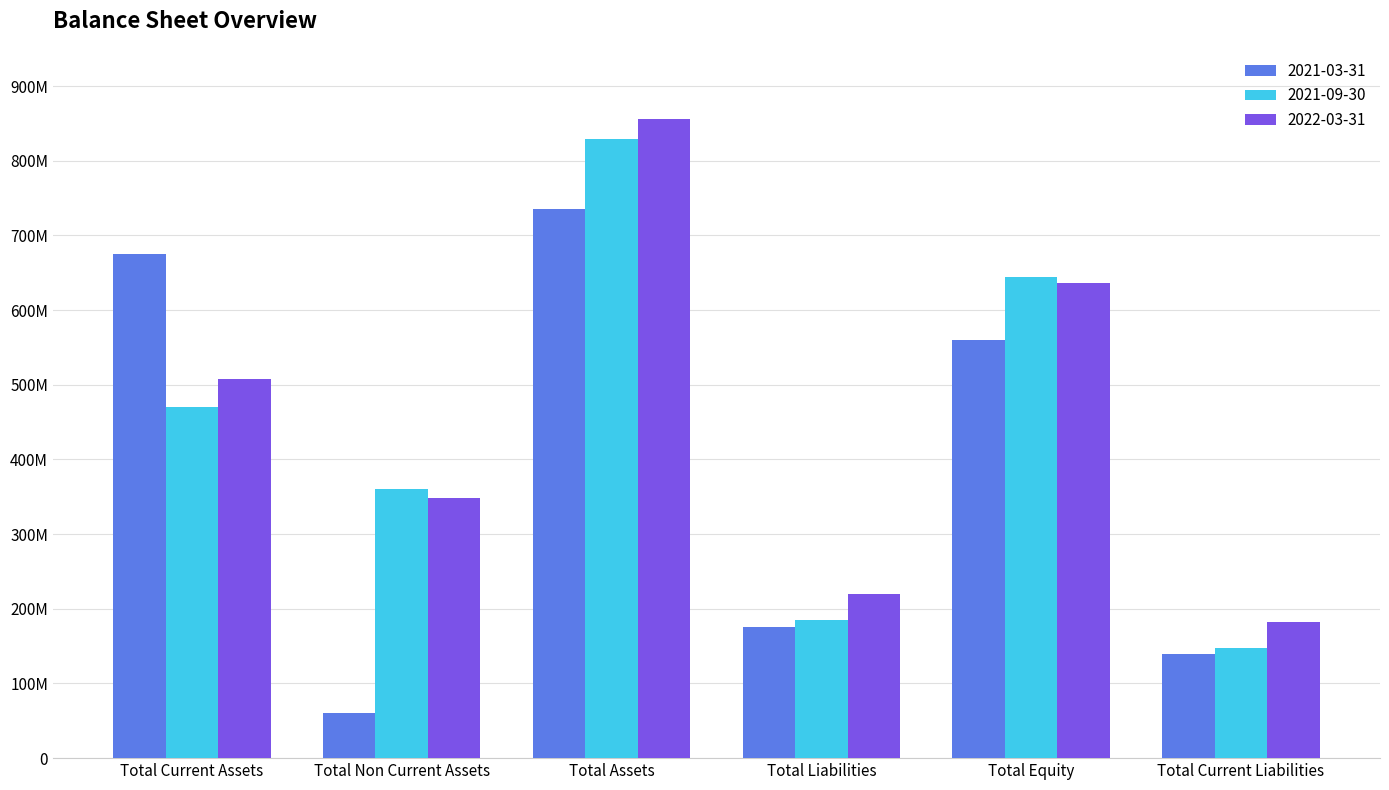

What are all the series names shown in the legend?

2021-03-31, 2021-09-30, 2022-03-31